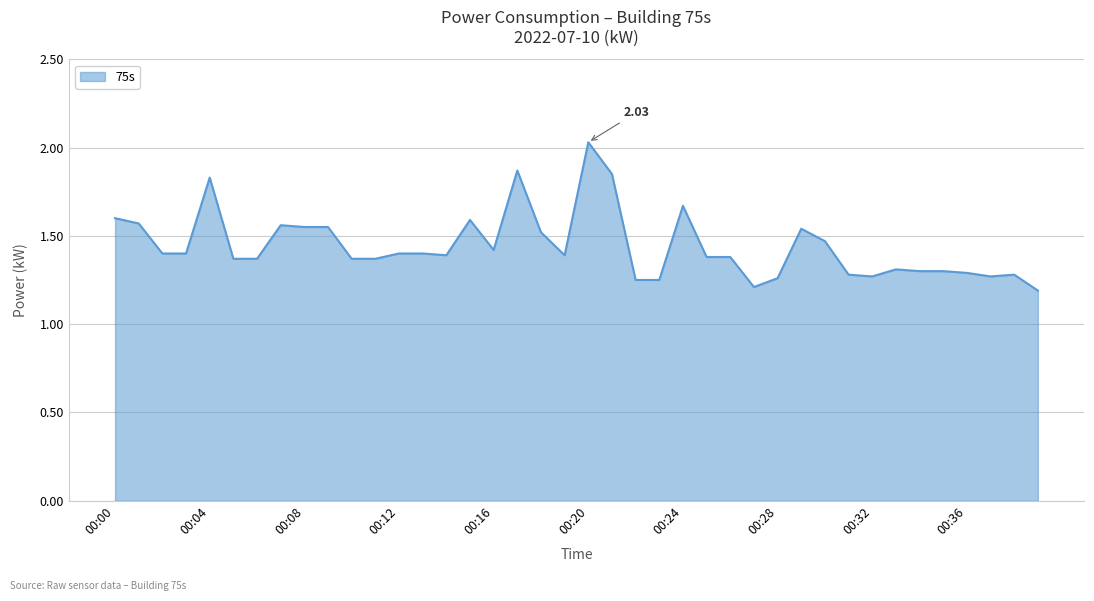

Does the chart display data point markers on the line(s)?

No